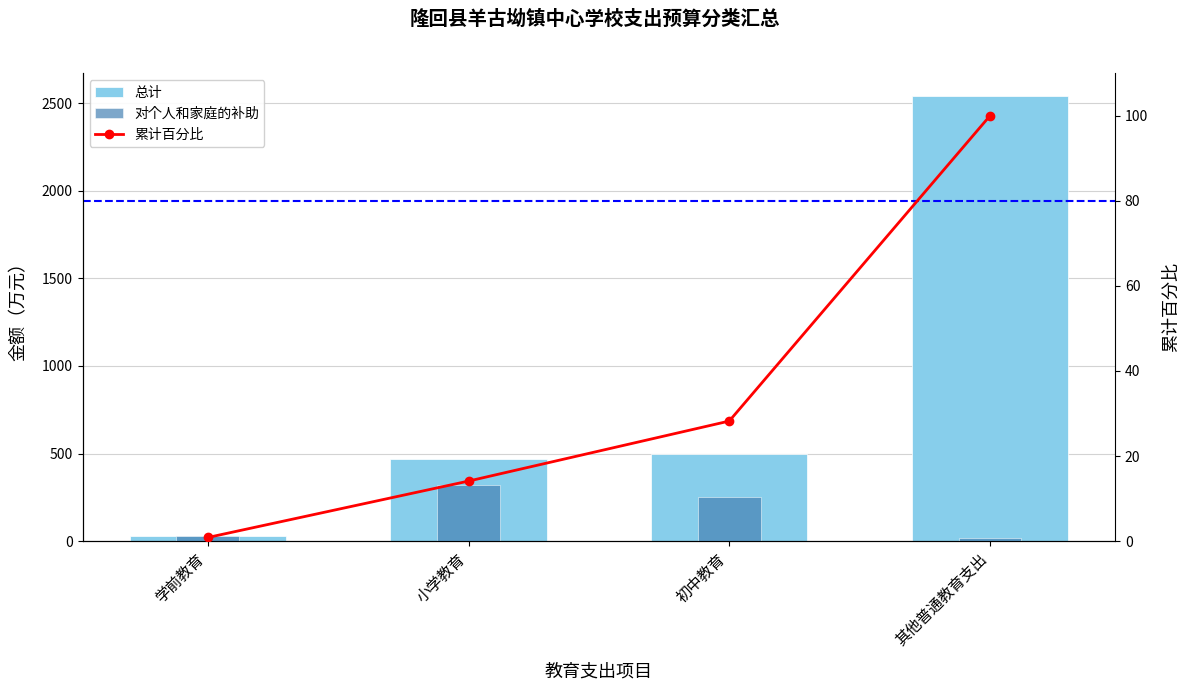

True or false: 累计百分比 has a value of 9.4 at 初中教育.

False